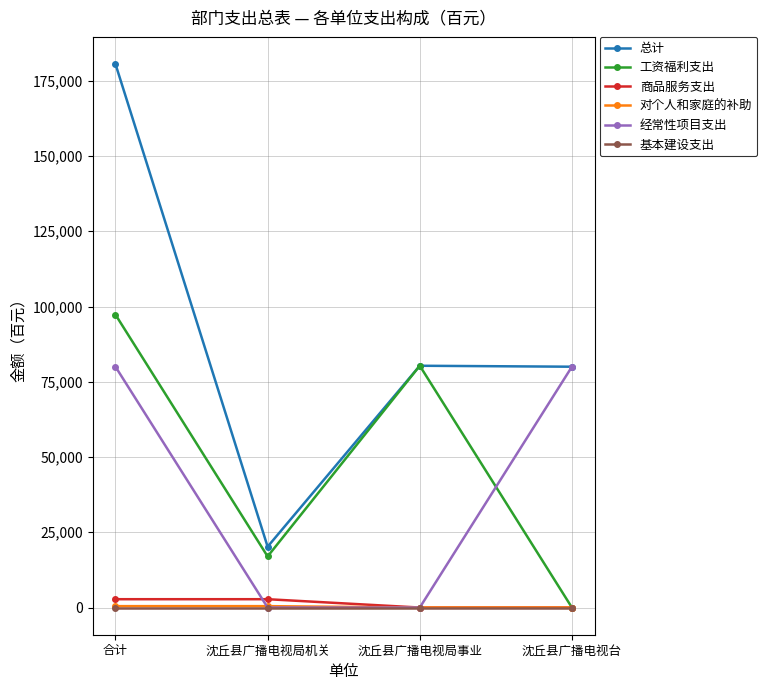

Is the value of 基本建设支出 at 沈丘县广播电视台 greater than the value of 经常性项目支出 at 沈丘县广播电视台?

No